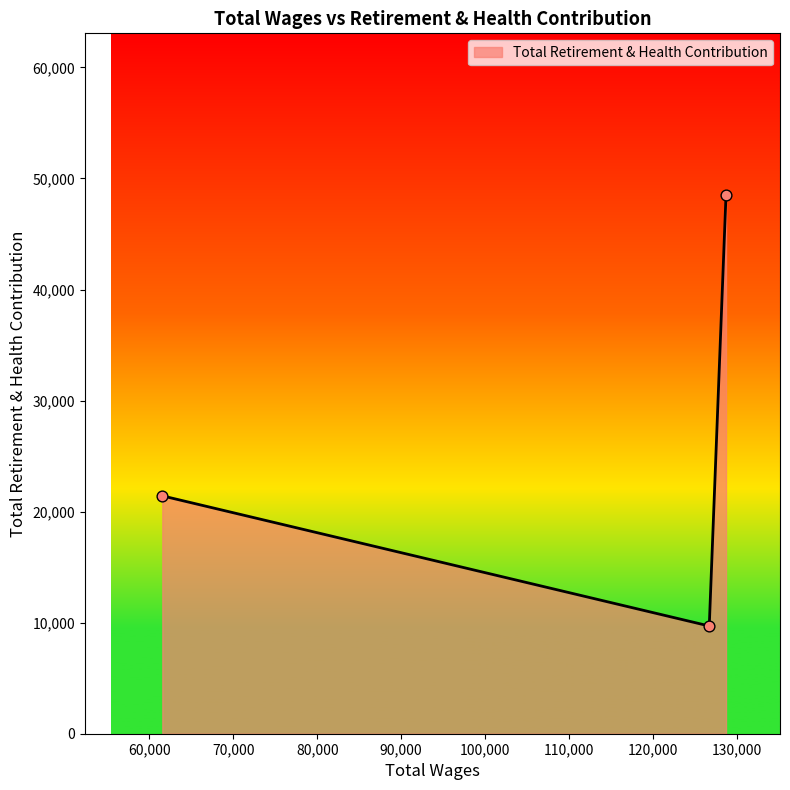

What is the greatest value displayed?

48513